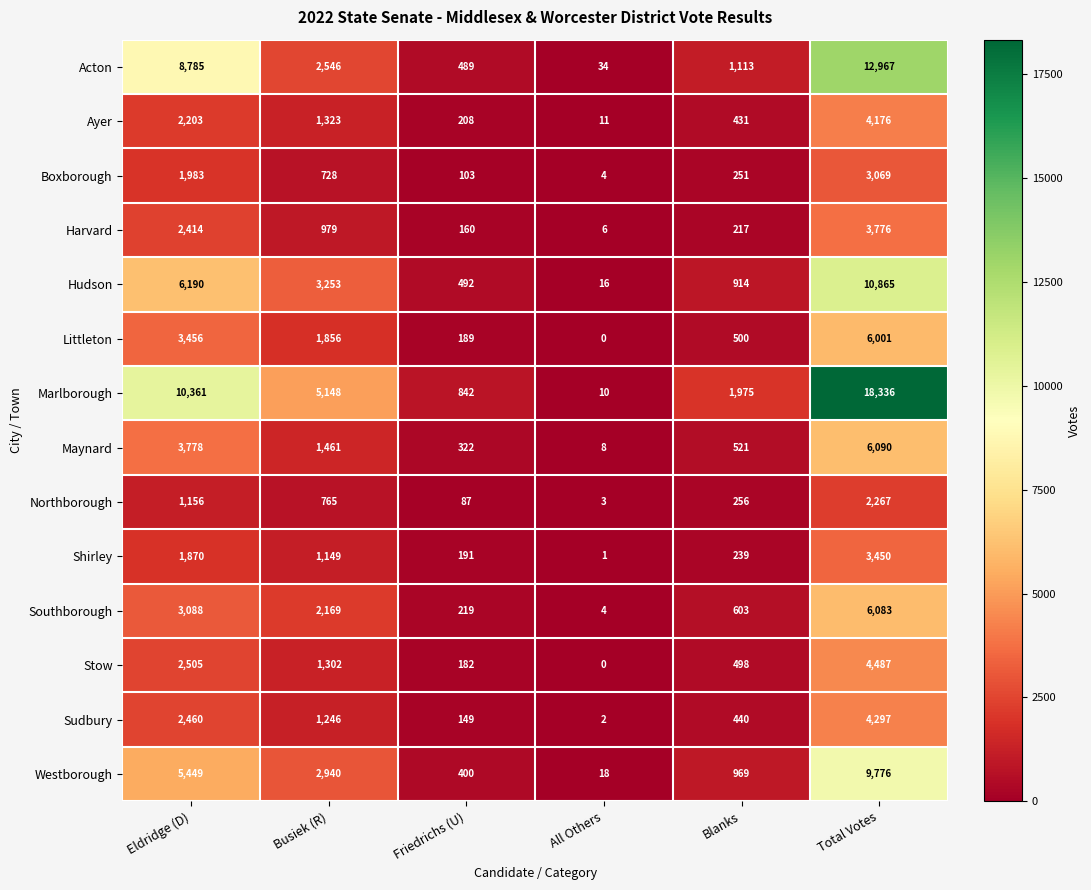

Rank the series by their maximum value, from highest to lowest.

Marlborough, Acton, Hudson, Westborough, Maynard, Southborough, Littleton, Stow, Sudbury, Ayer, Harvard, Shirley, Boxborough, Northborough